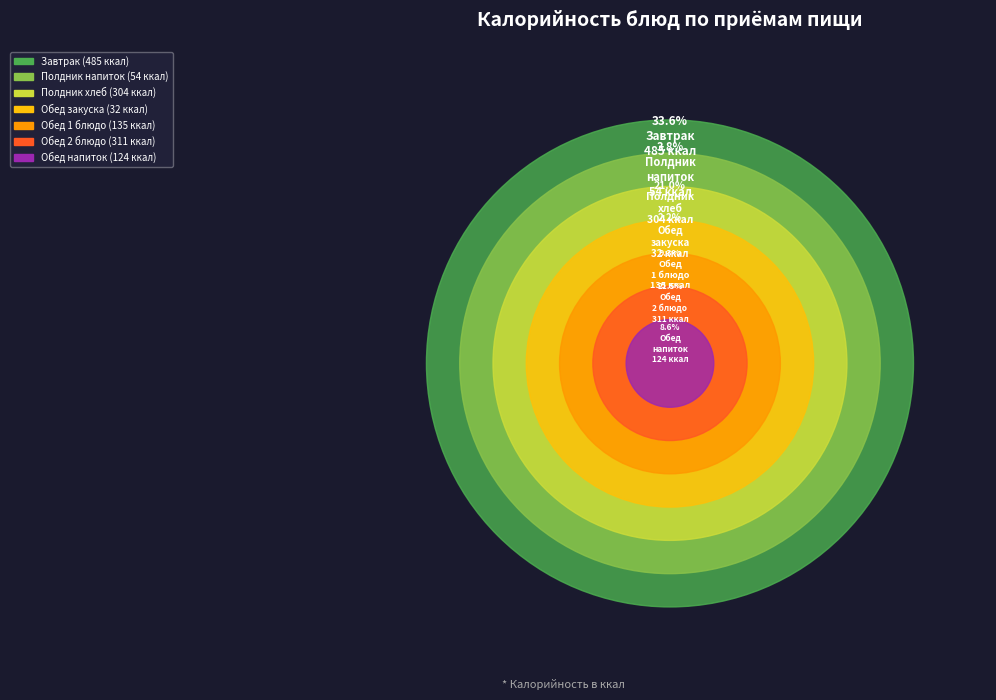

What is the smallest slice in the pie chart?

Обед закуска